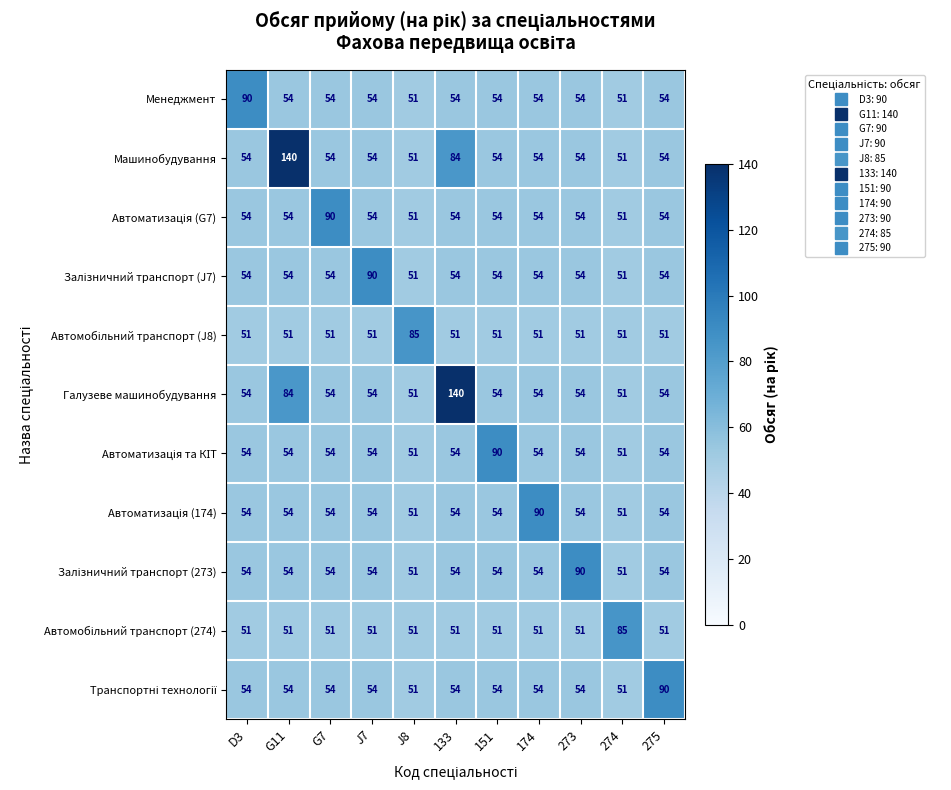

Read the Галузеве машинобудування value at D3.

54